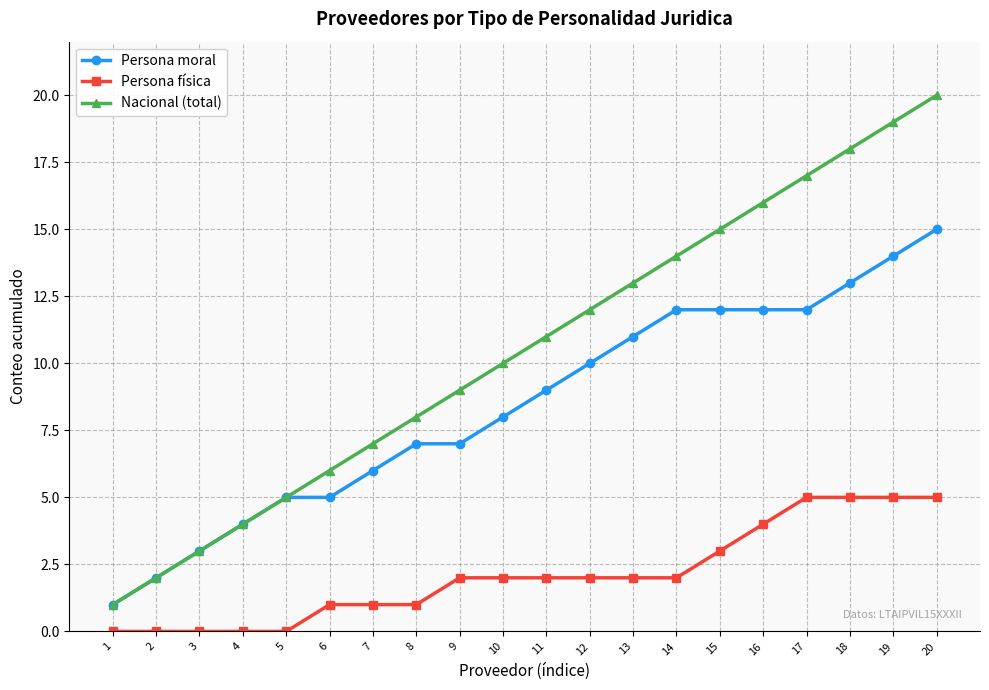

Is it true that Persona física equals 2 at 16?

False